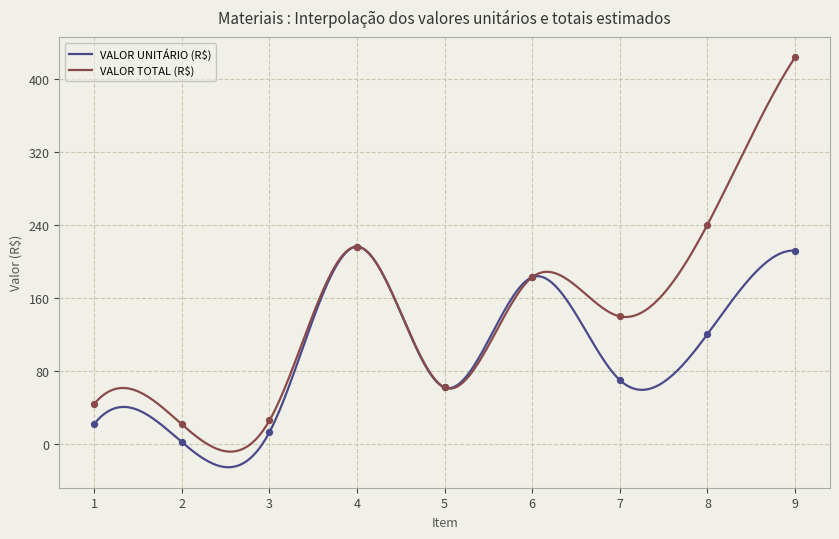

What is the maximum value for VALOR TOTAL (R$)?

424.1